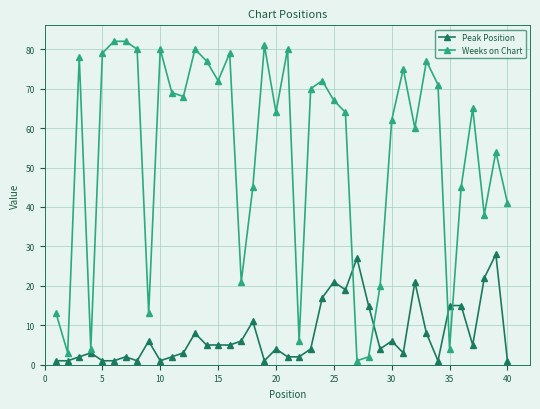

What is the maximum value for Weeks on Chart?

82